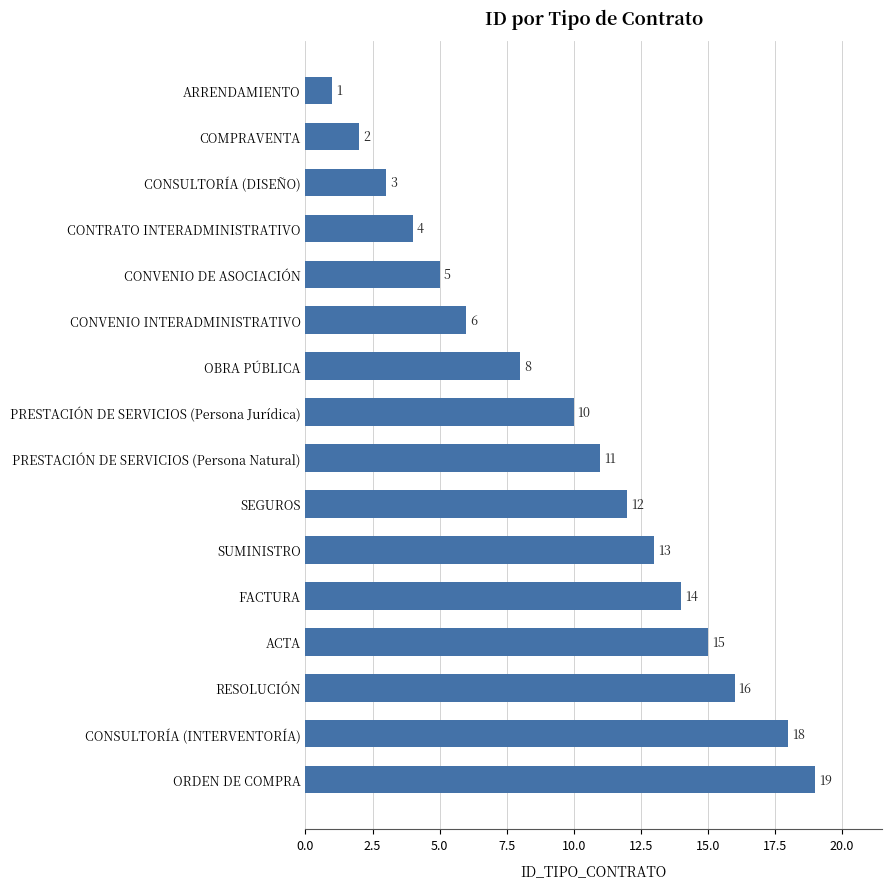

List the labels in order of value, largest first.

ORDEN DE COMPRA, CONSULTORÍA (INTERVENTORÍA), RESOLUCIÓN, ACTA, FACTURA, SUMINISTRO, SEGUROS, PRESTACIÓN DE SERVICIOS (Persona Natural), PRESTACIÓN DE SERVICIOS (Persona Jurídica), OBRA PÚBLICA, CONVENIO INTERADMINISTRATIVO, CONVENIO DE ASOCIACIÓN, CONTRATO INTERADMINISTRATIVO, CONSULTORÍA (DISEÑO), COMPRAVENTA, ARRENDAMIENTO